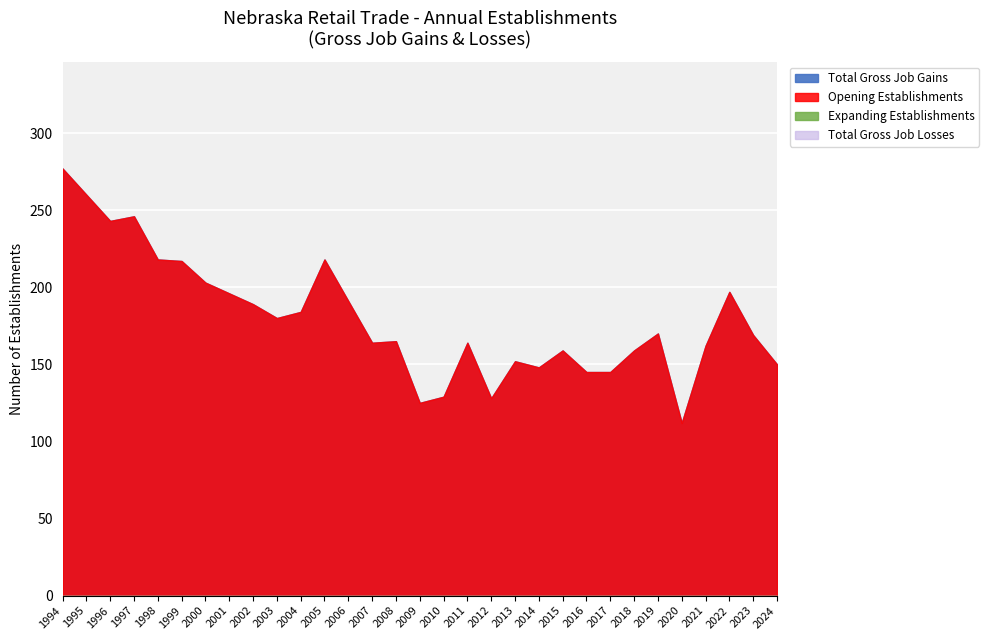

Between 2022 and 1995, which is larger?

1995